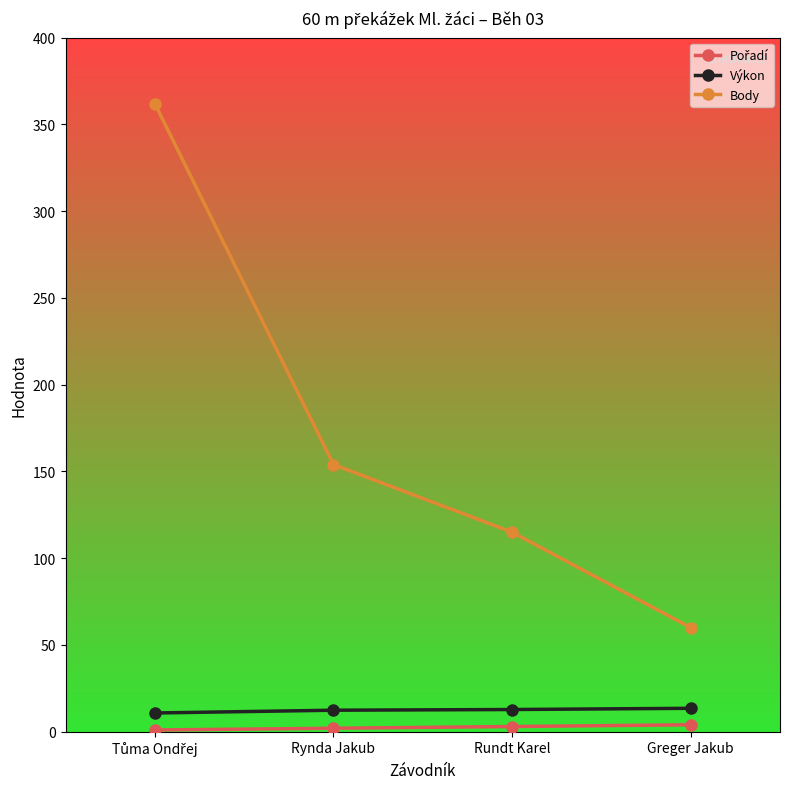

How many categories are shown in the chart?

4